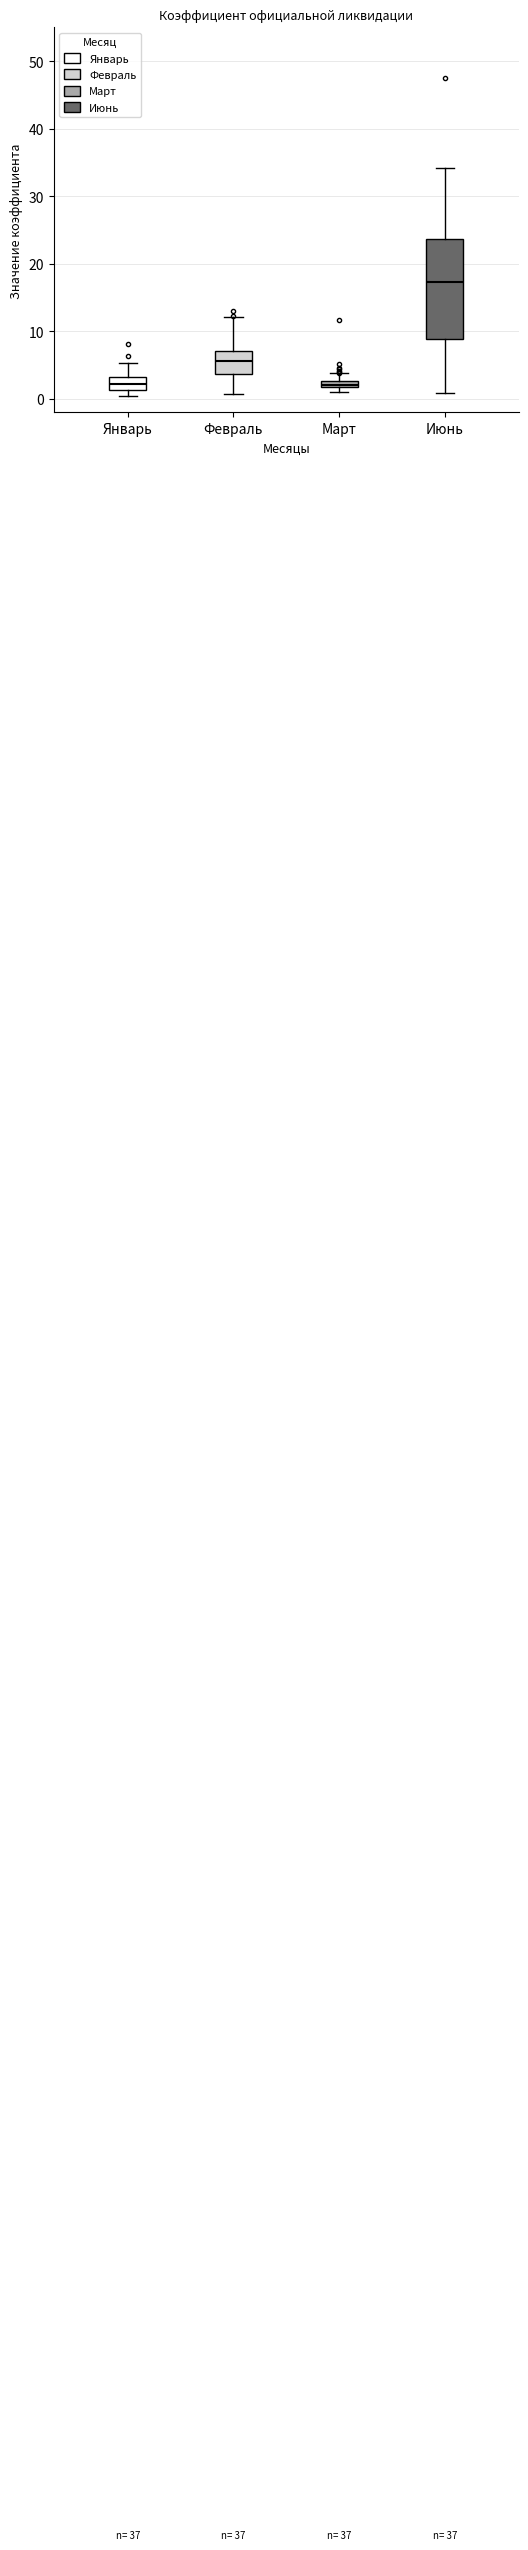

Which box is the tallest, from its lower edge to its upper edge?

Июнь